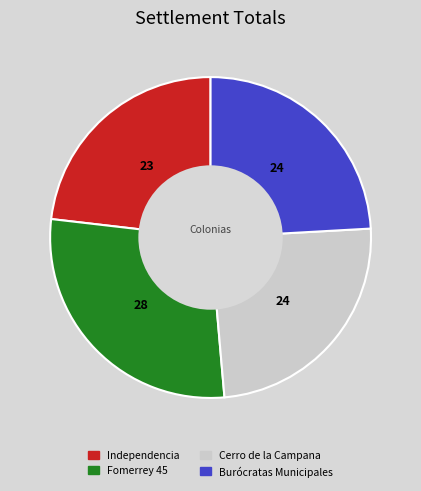

Is there any slice that represents more than half of the pie?

No